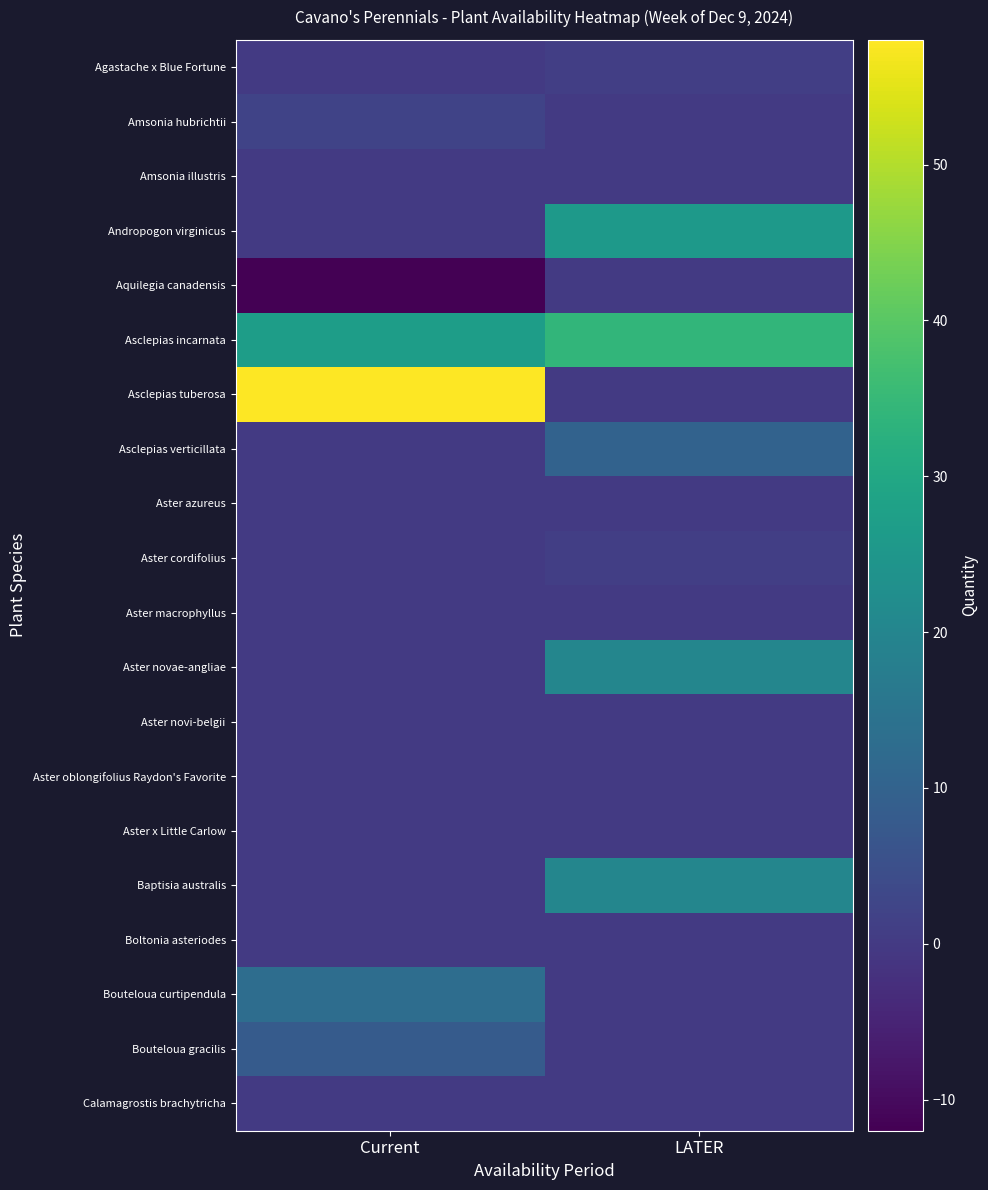

Which label corresponds to the smallest value in the chart?

Current